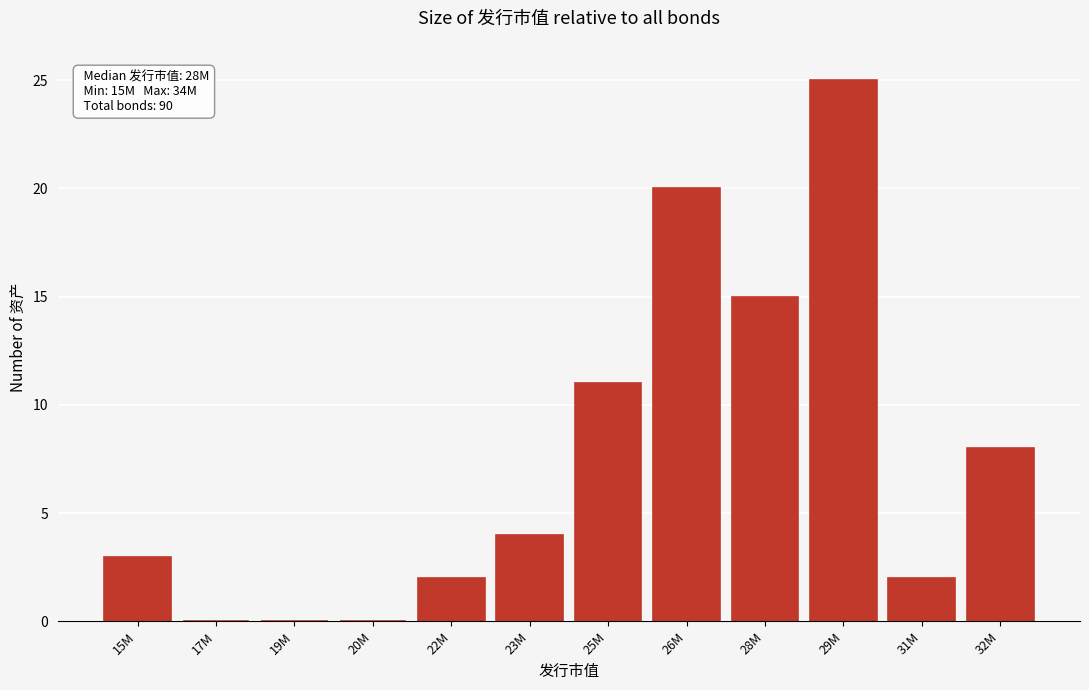

Reading right to left, list all the values displayed in this chart.

32M=8	31M=2	29M=25	28M=15	26M=20	25M=11	23M=4	22M=2	20M=0	19M=0	17M=0	15M=3